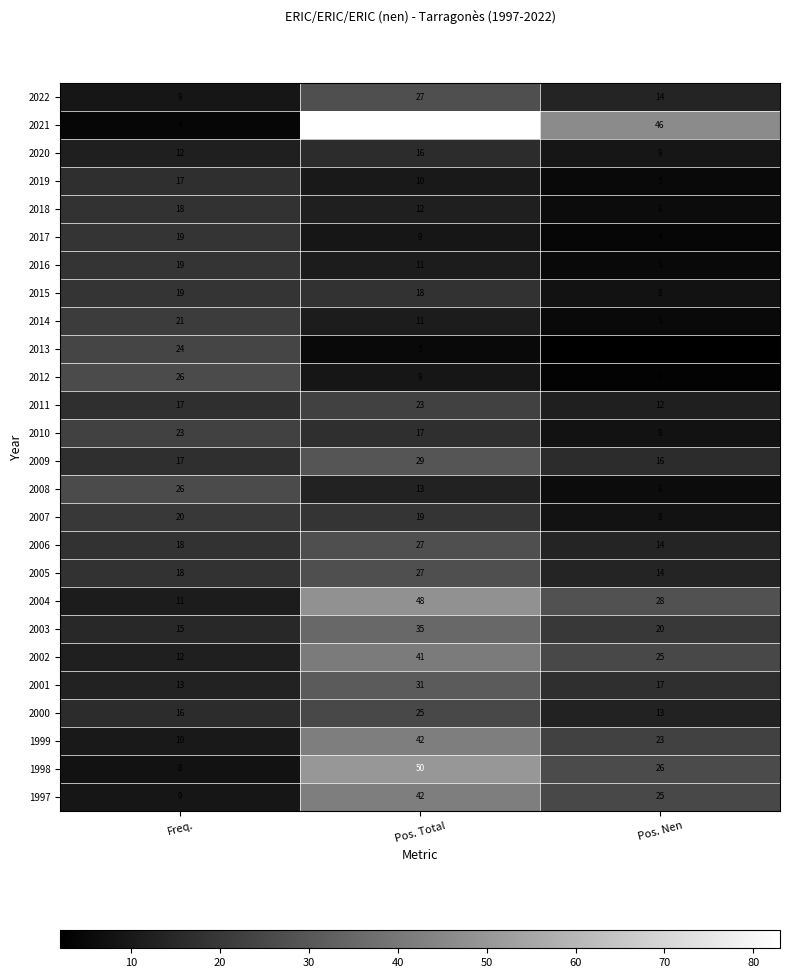

What is the difference between the 2016 values at Pos. Nen and Pos. Total?

6